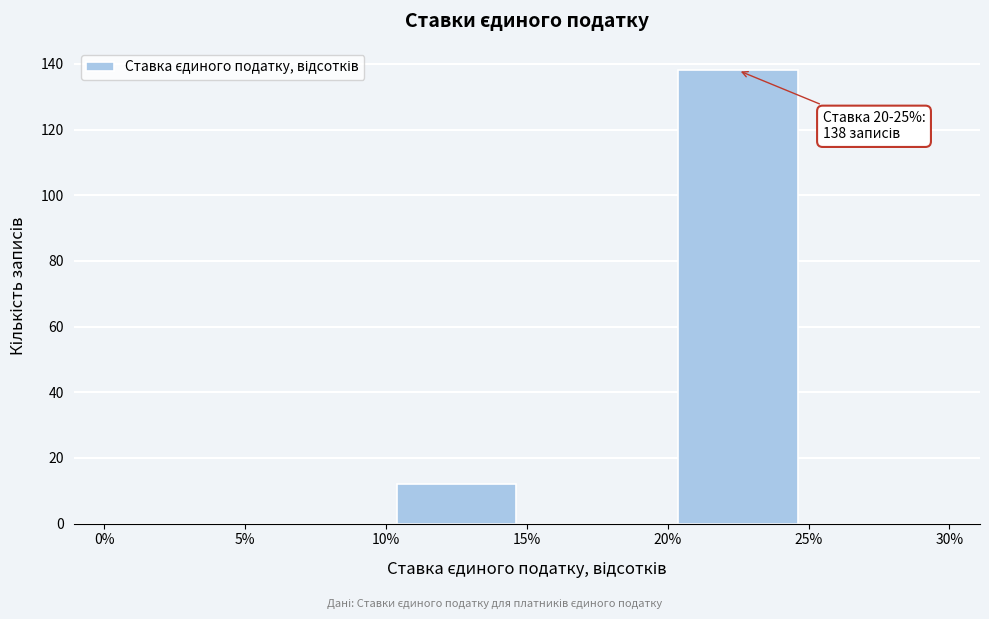

Which range on the x-axis has the tallest bar?

20% to 25%